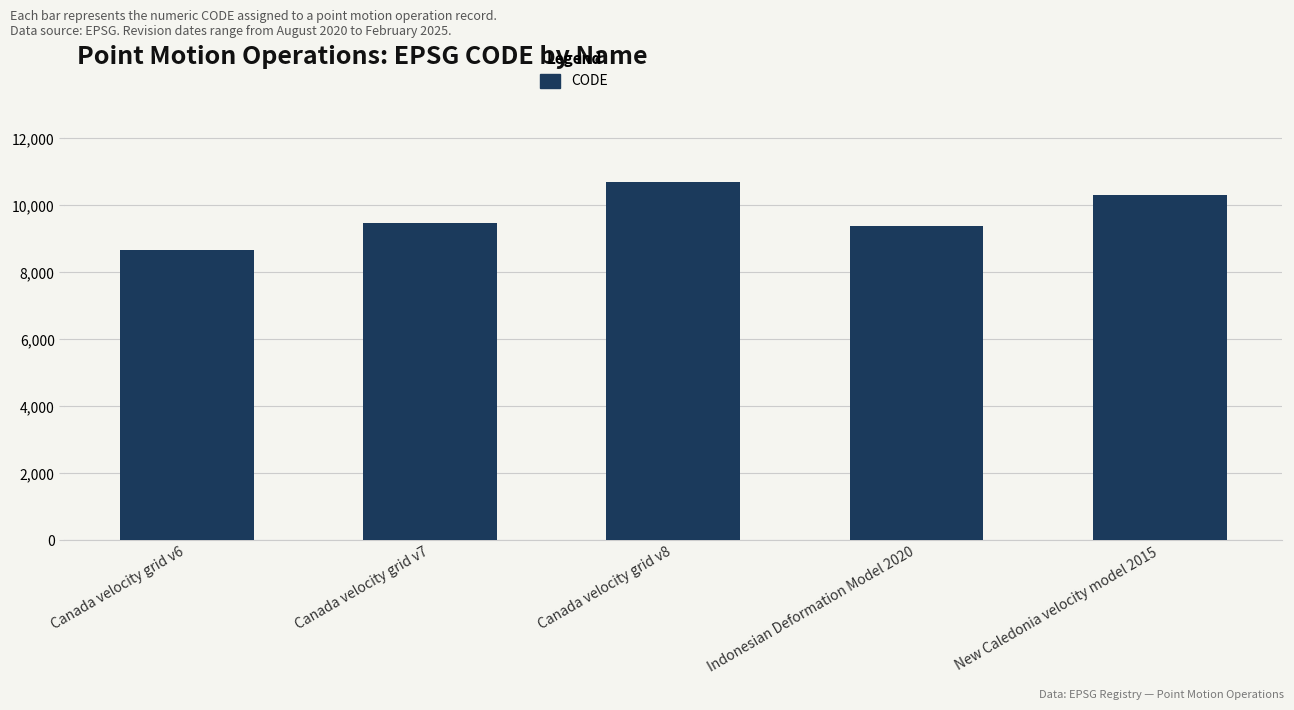

Is it true that the value at Canada velocity grid v6 is 12299?

False